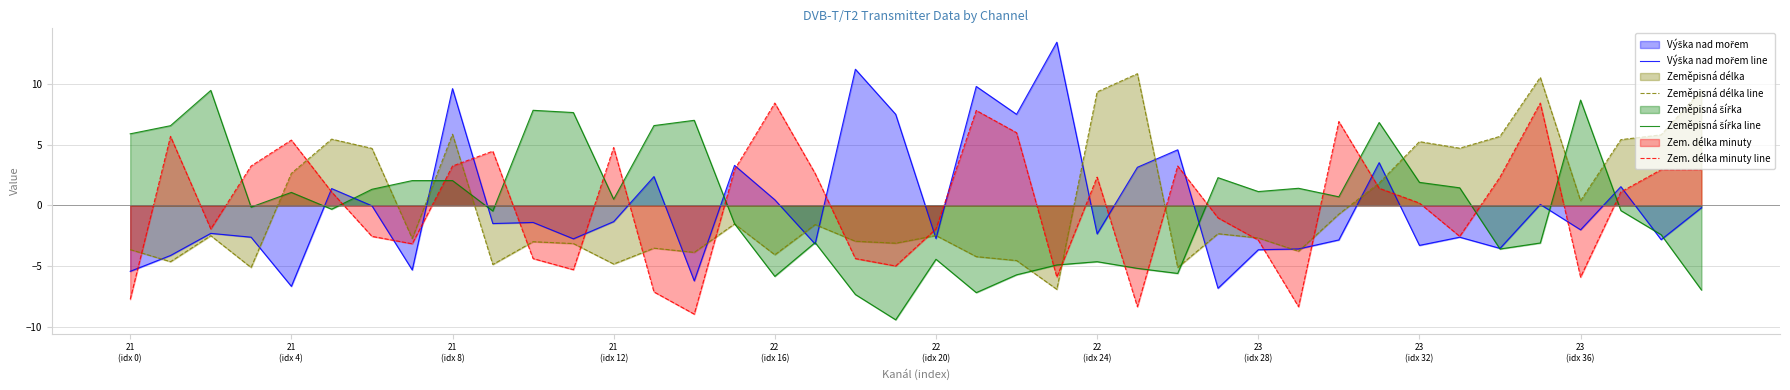

How many positive values does the Zeměpisná délka line series have?

15